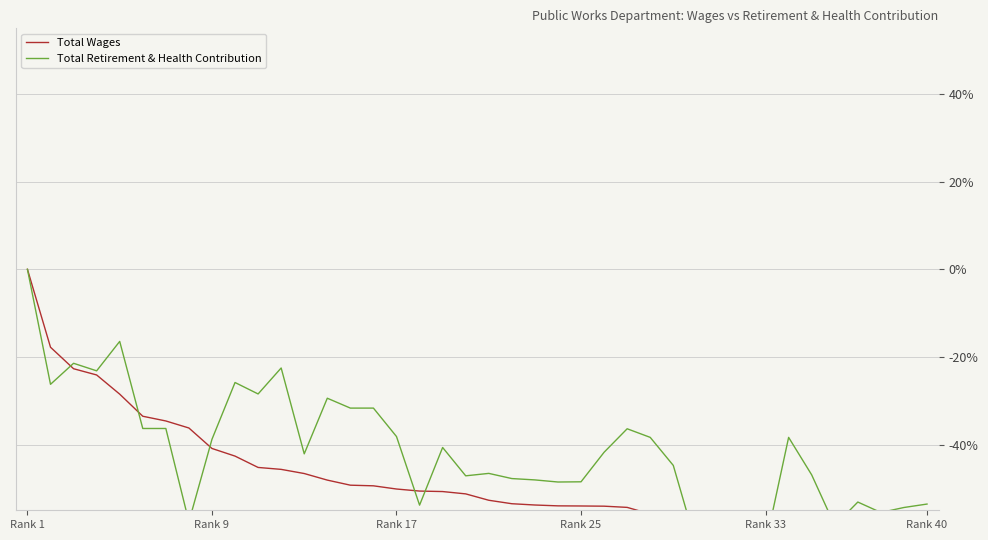

List the series in order of their peak value, lowest first.

Total Wages, Total Retirement & Health Contribution